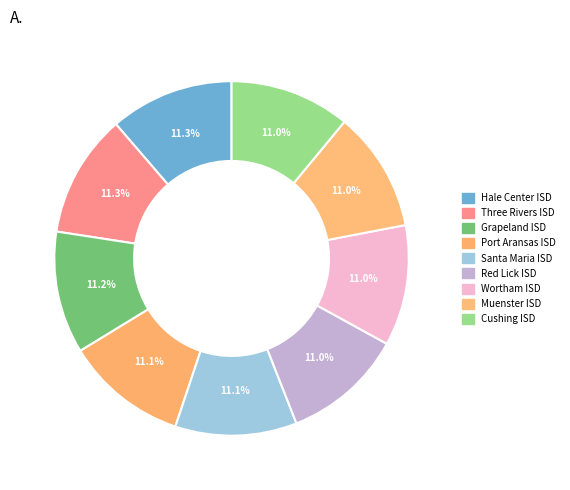

To the nearest percent, what percentage of the pie is Wortham ISD?

11%